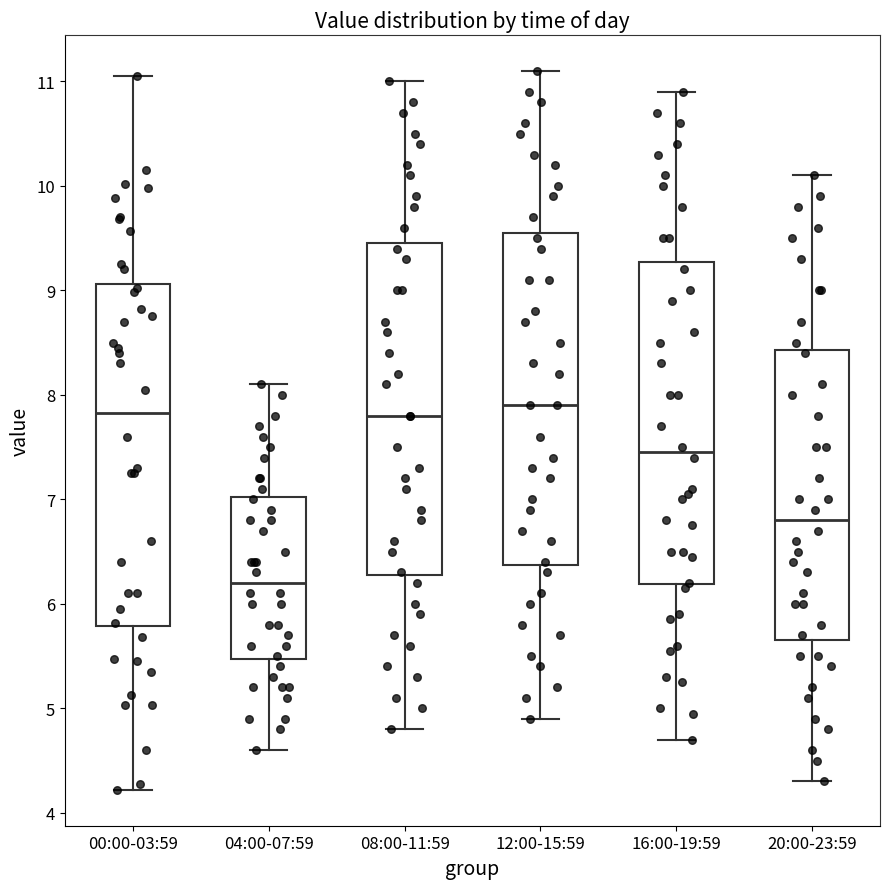

Reading left to right, transcribe this box plot: for each box, give where its median line is, the range the box spans, and where its two whiskers end, as read against the y-axis. The values are not printed on the chart, so give them approximately, as read against the axis.

00:00-03:59: median 7.8, box 5.8 to 9.1, whiskers 4.2 to 11.1
04:00-07:59: median 6.2, box 5.5 to 7.0, whiskers 4.6 to 8.1
08:00-11:59: median 7.8, box 6.3 to 9.5, whiskers 4.8 to 11.0
12:00-15:59: median 7.9, box 6.4 to 9.6, whiskers 4.9 to 11.1
16:00-19:59: median 7.5, box 6.2 to 9.3, whiskers 4.7 to 10.9
20:00-23:59: median 6.8, box 5.7 to 8.4, whiskers 4.3 to 10.1